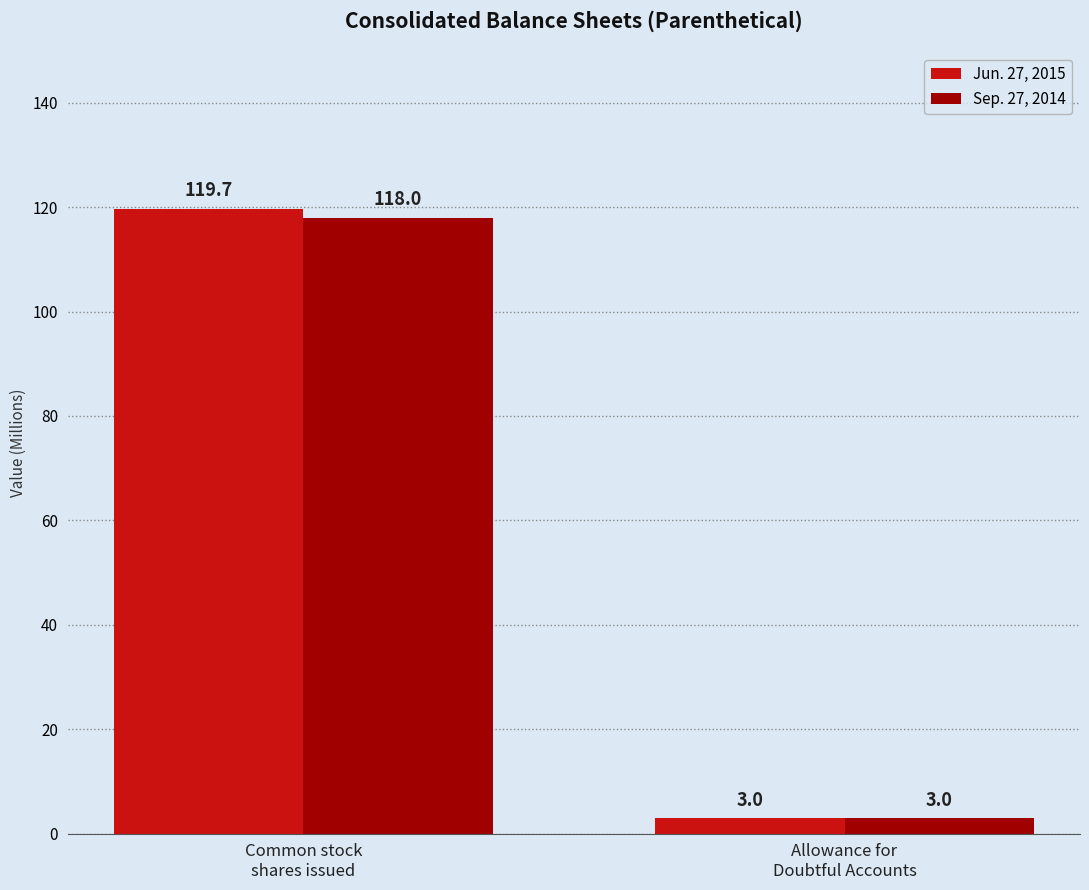

Rank the categories by Jun. 27, 2015 value from lowest to highest.

Allowance for
Doubtful Accounts, Common stock
shares issued